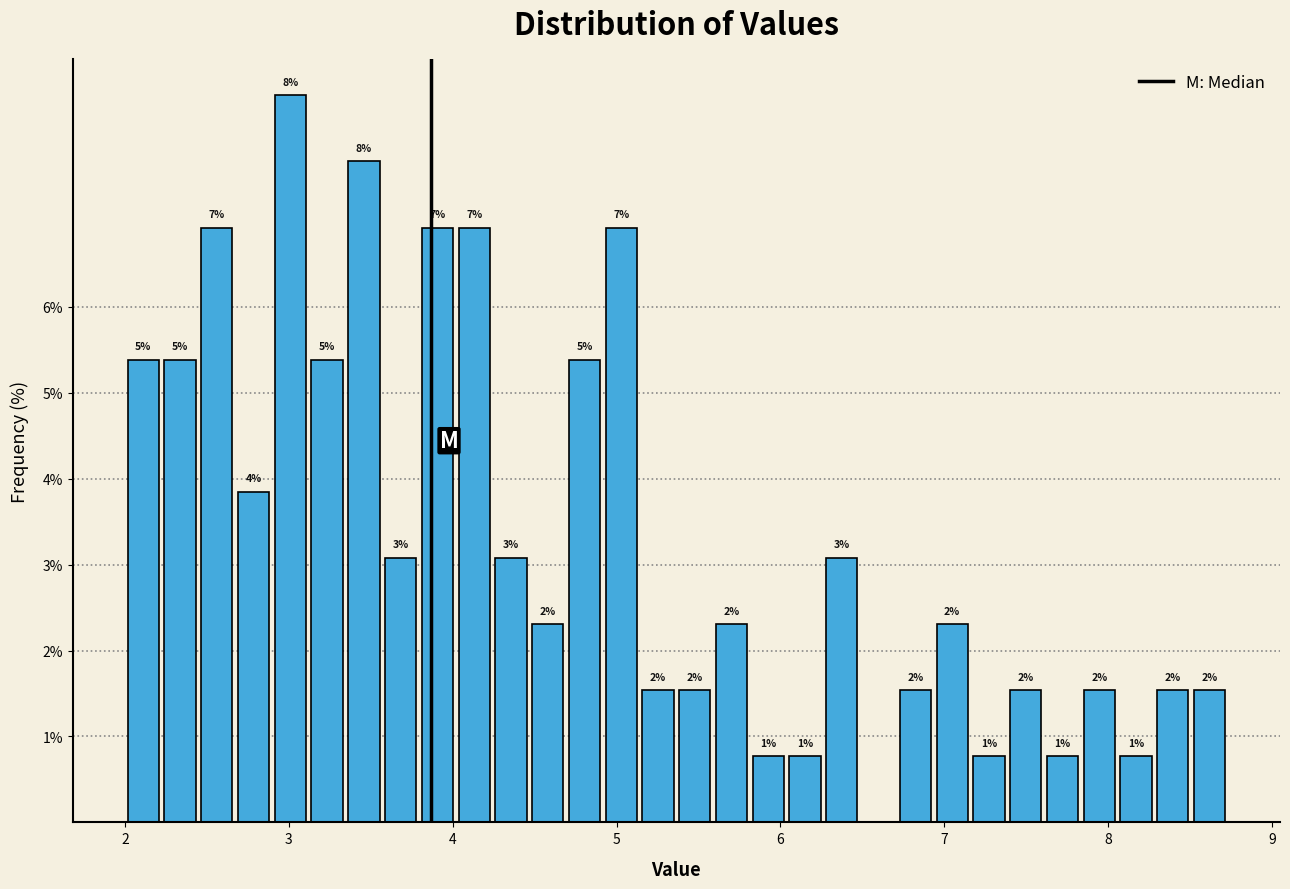

Read against the x-axis, roughly where is the centre of the tallest bar?

3.0